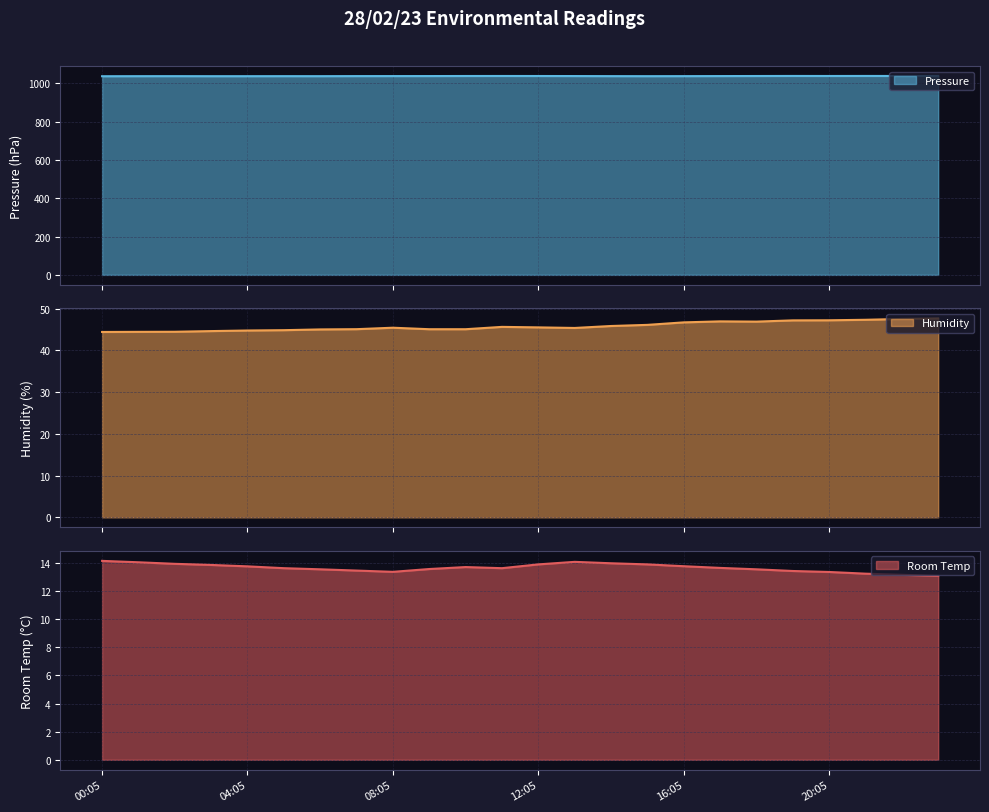

The value of Humidity at 12:05 is 45.5. True or false?

True